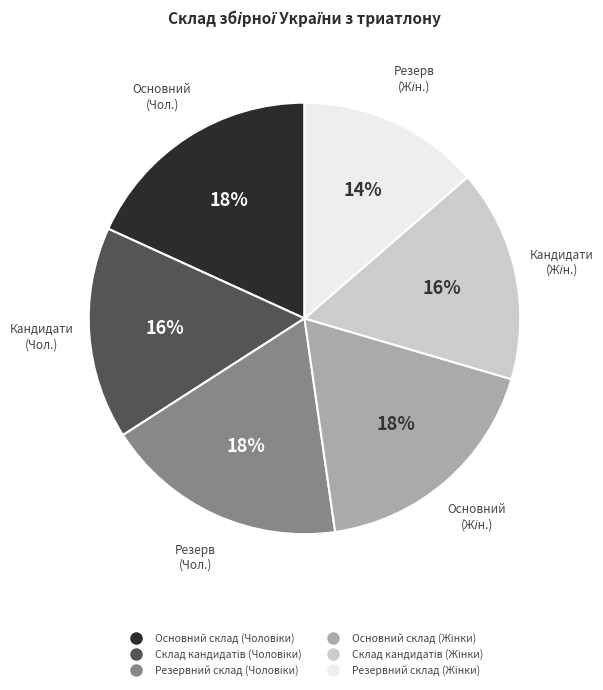

Is there any slice that represents more than half of the pie?

No